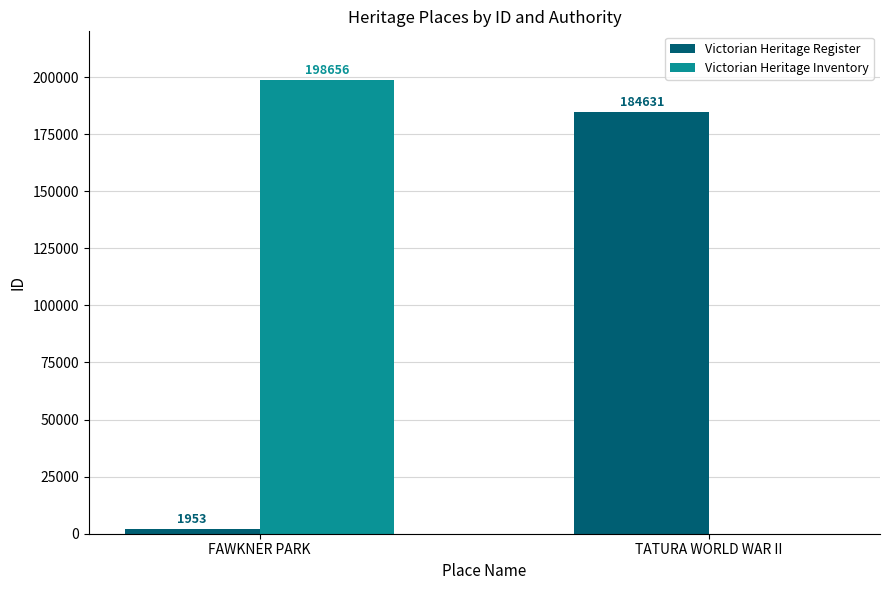

The value of Victorian Heritage Inventory at FAWKNER PARK is 198656. True or false?

True